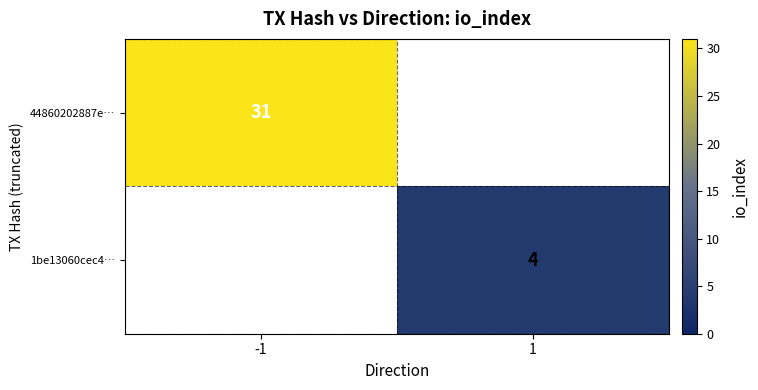

The 44860202887e… series shows 31 at -1. True or false?

True